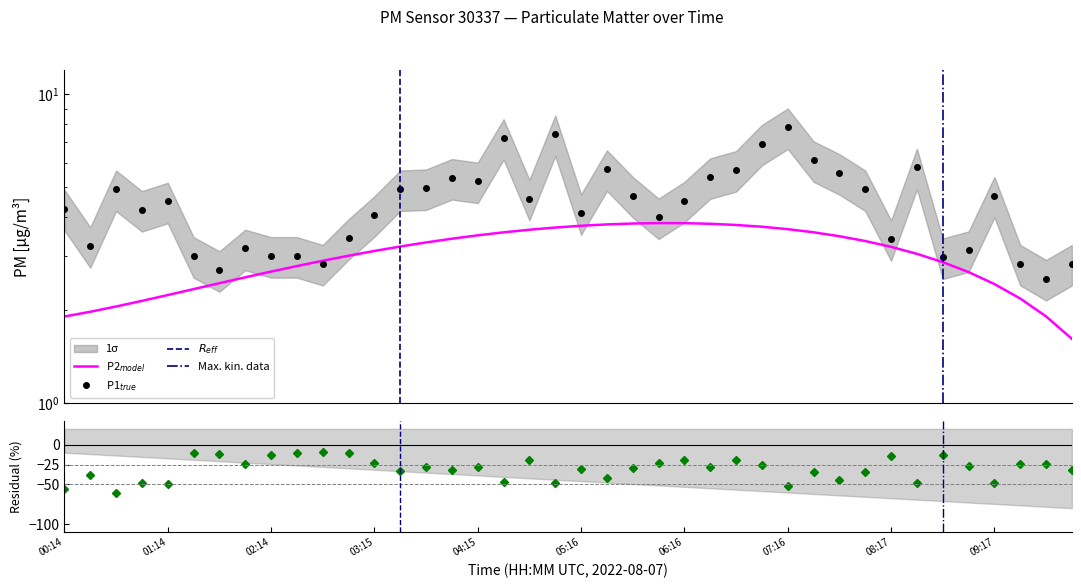

What is the sum of the values at 06:16 and 04:15?

9.8